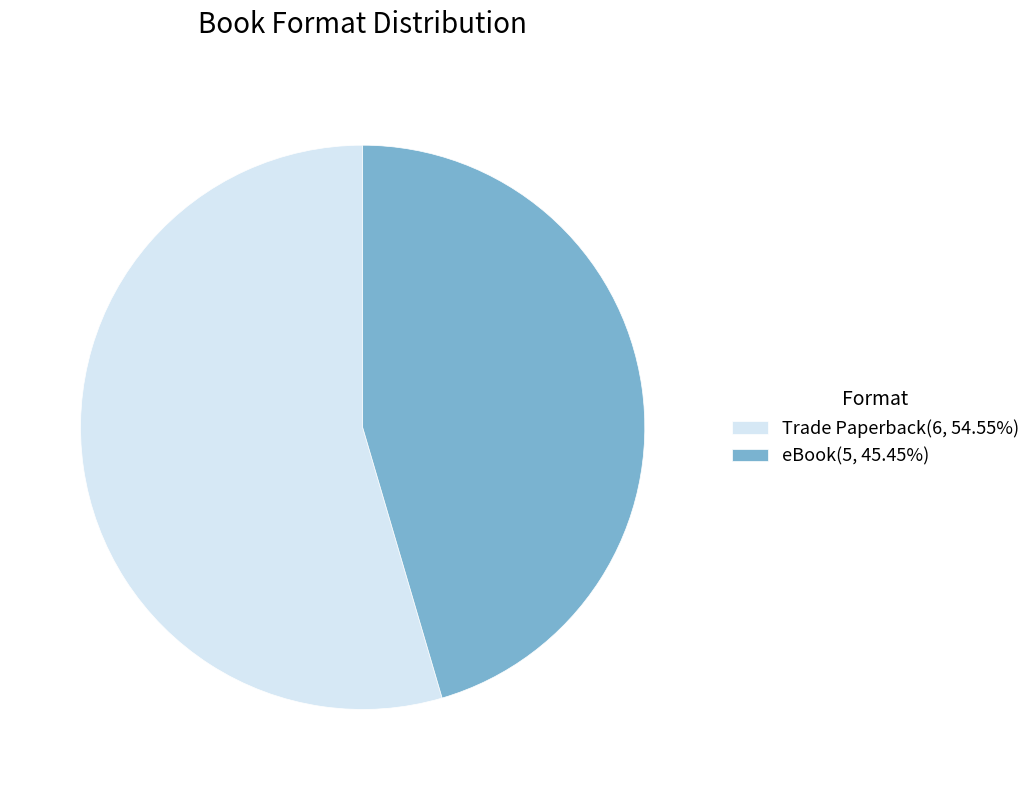

True or false: Trade Paperback accounts for 55% of the total.

True